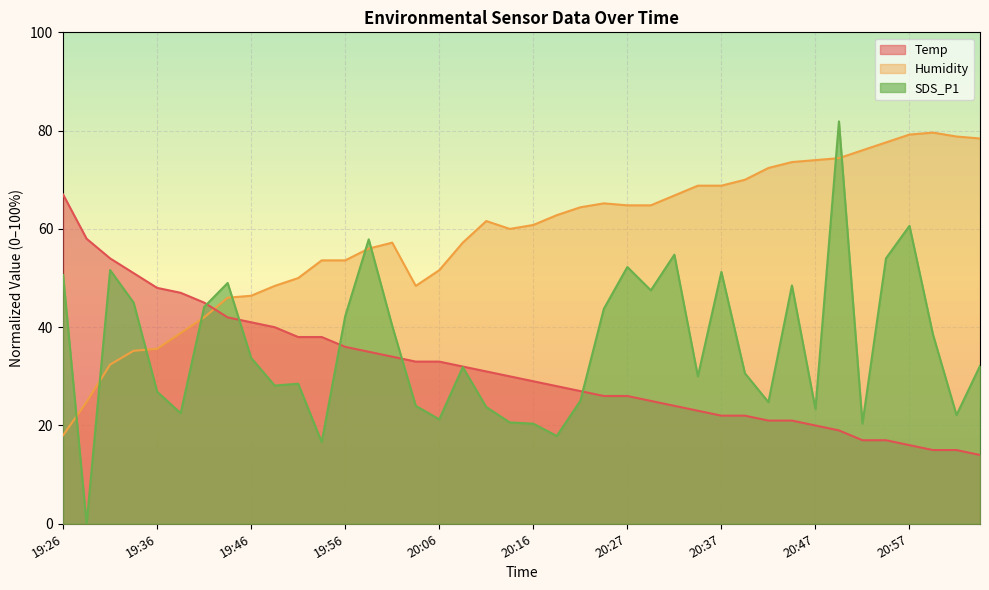

Between 21:05 and 20:32, which is larger?

20:32